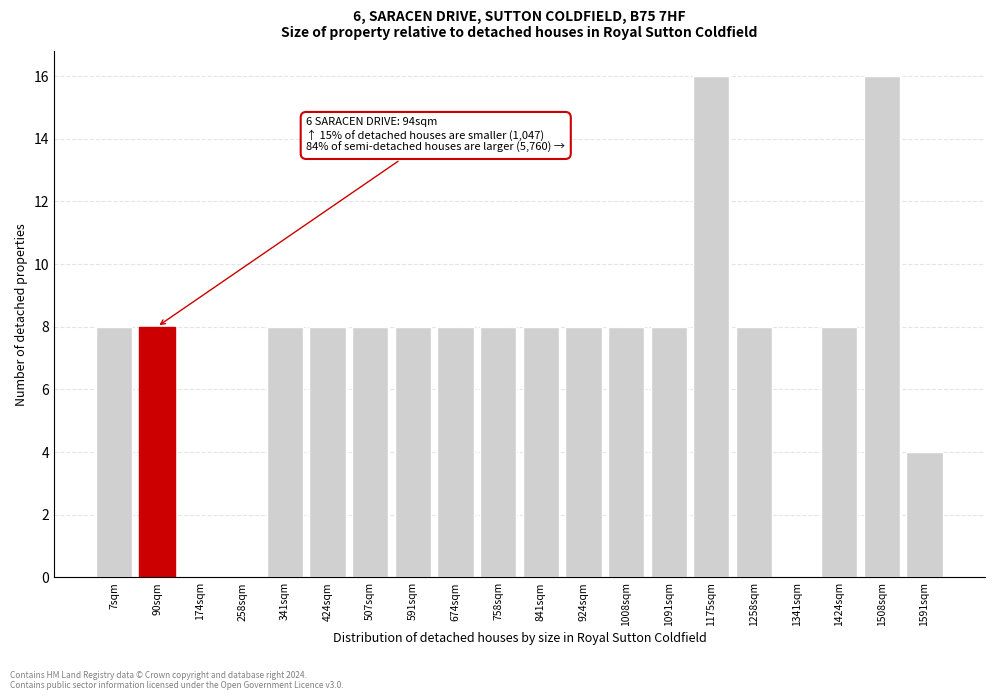

Reading right to left, extract all data points from this chart.

1591sqm=4	1508sqm=16	1424sqm=8	1341sqm=0	1258sqm=8	1175sqm=16	1091sqm=8	1008sqm=8	924sqm=8	841sqm=8	758sqm=8	674sqm=8	591sqm=8	507sqm=8	424sqm=8	341sqm=8	258sqm=0	174sqm=0	90sqm=8	7sqm=8